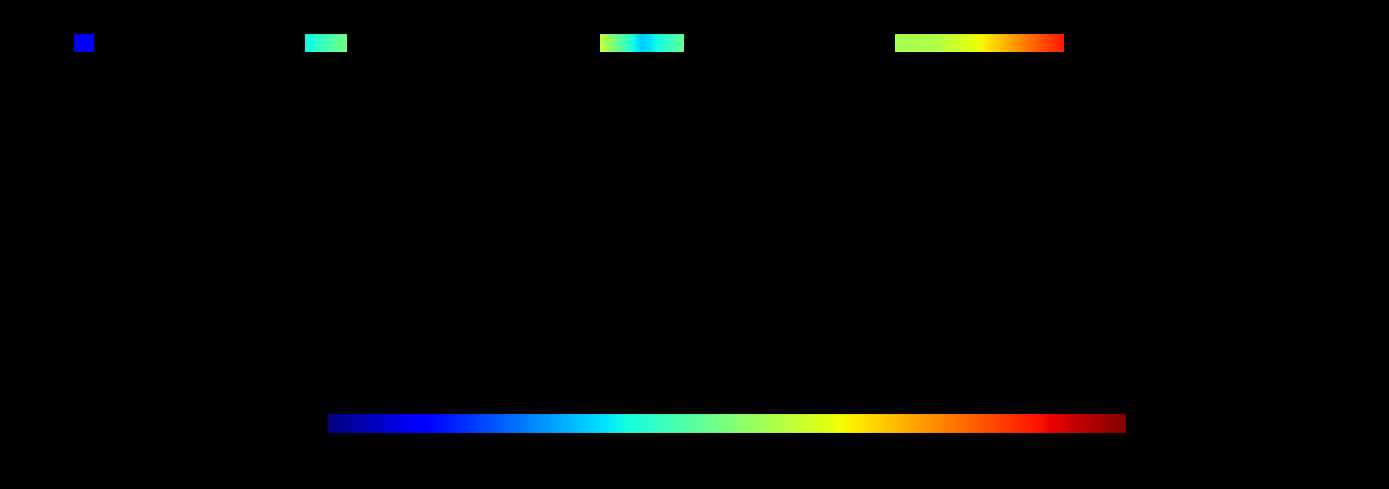

Where does the NW series first go above 1?

11